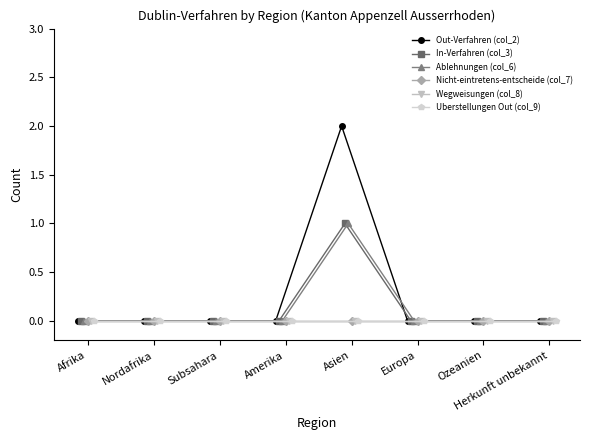

Count the number of data series in this chart.

6